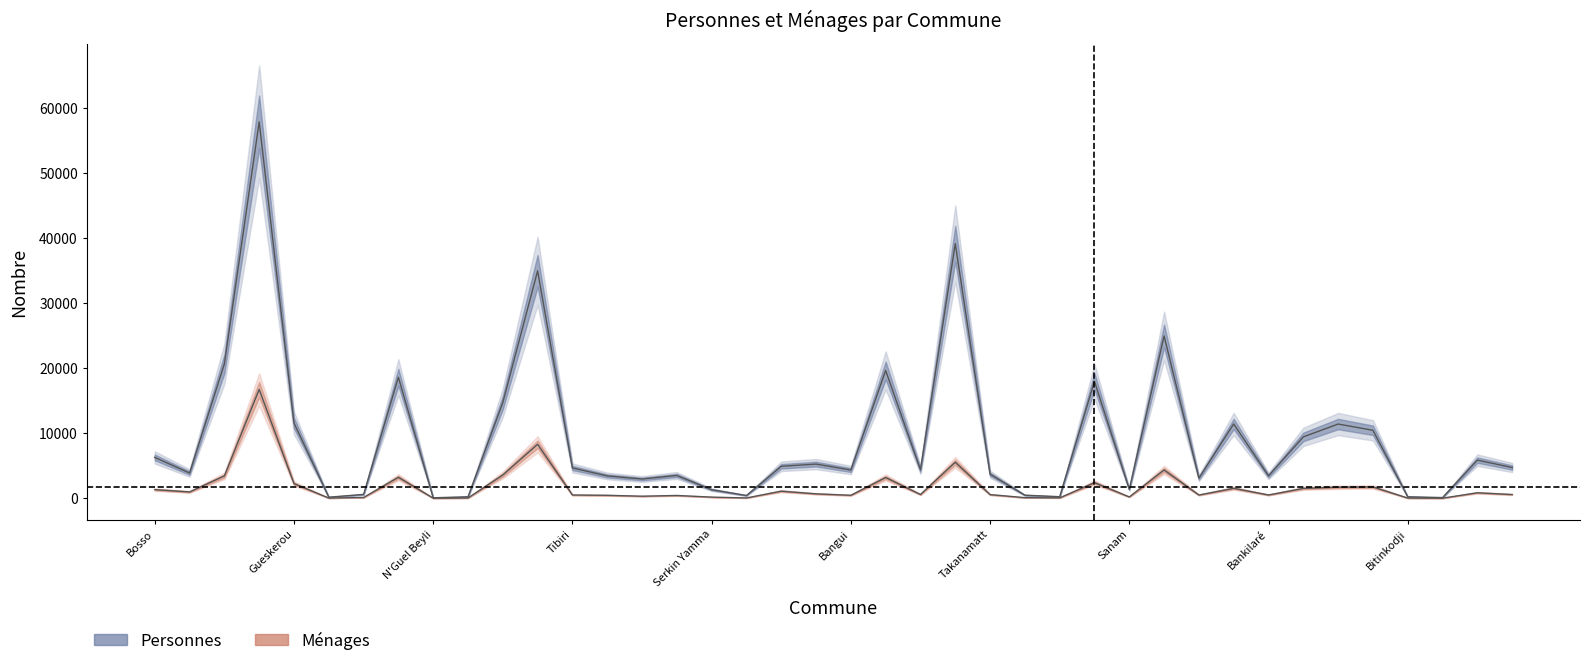

Is this an area chart (filled region under the line)?

No